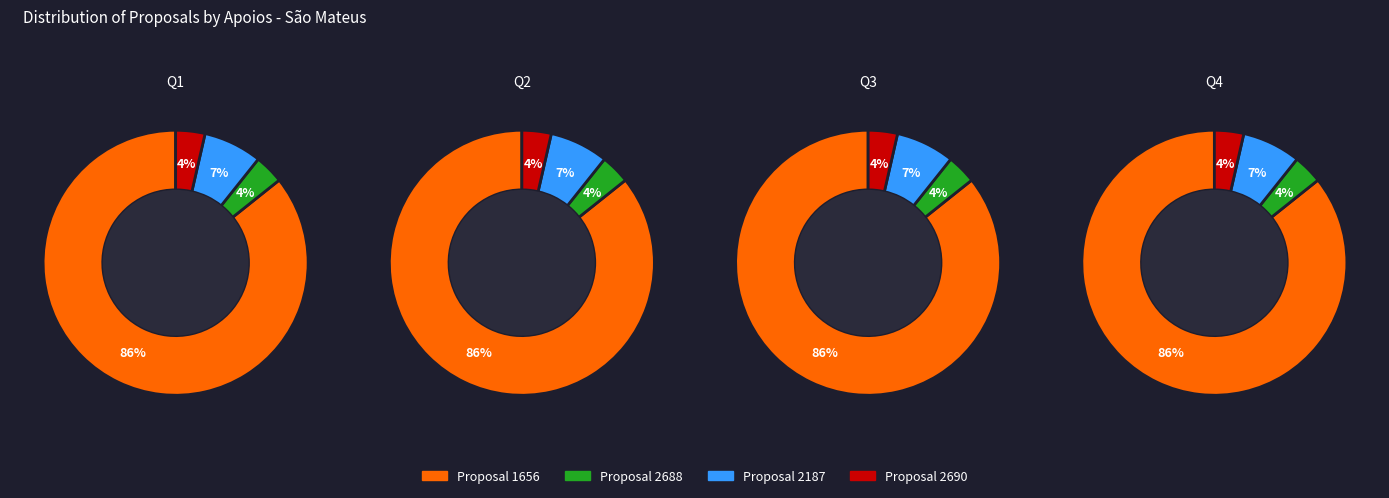

Do 1656 and 2187 together represent more than half of the pie?

Yes